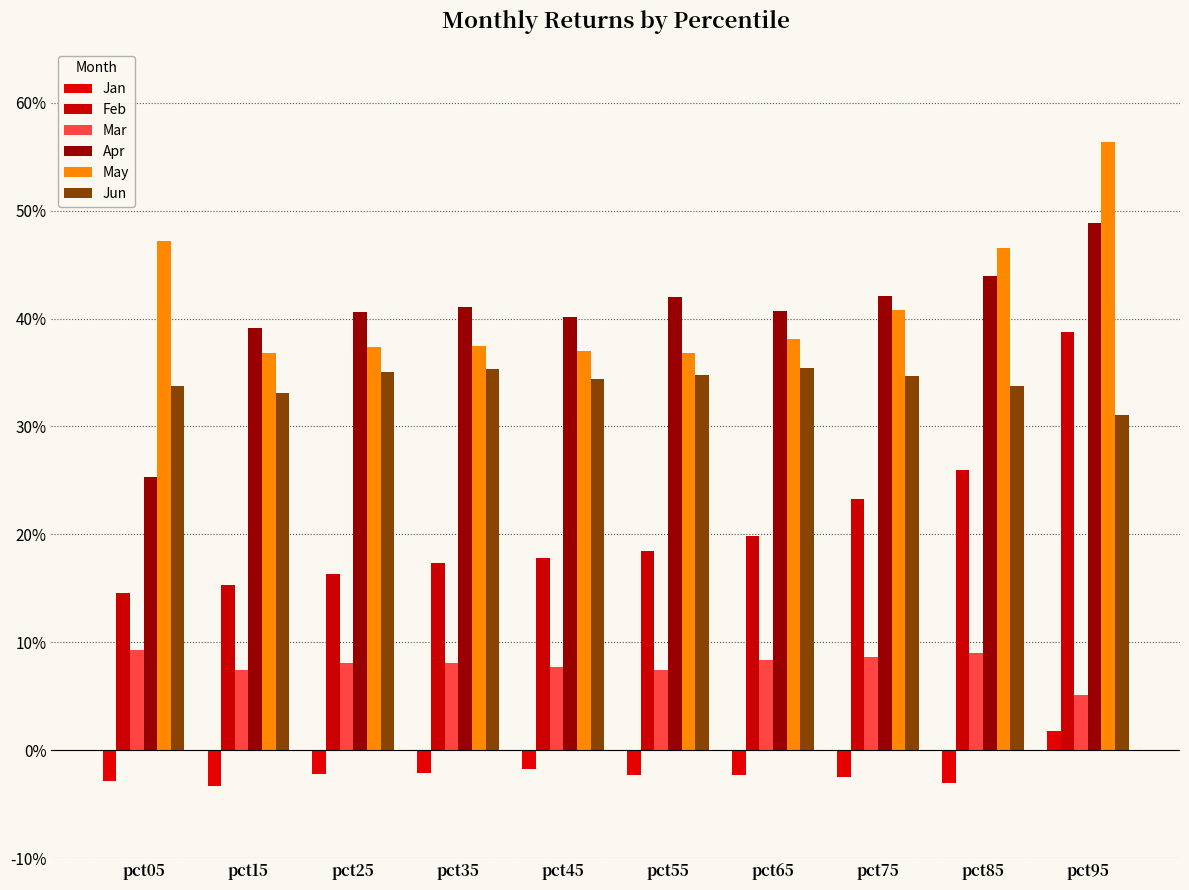

Which series has the largest total across all categories?

May